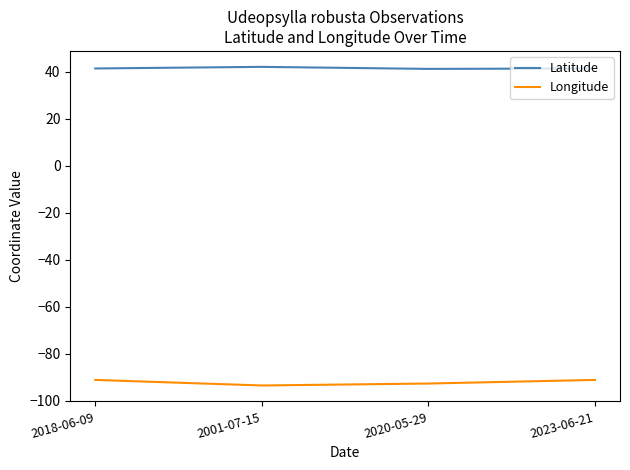

What value does the Latitude series have at 2023-06-21?

41.3